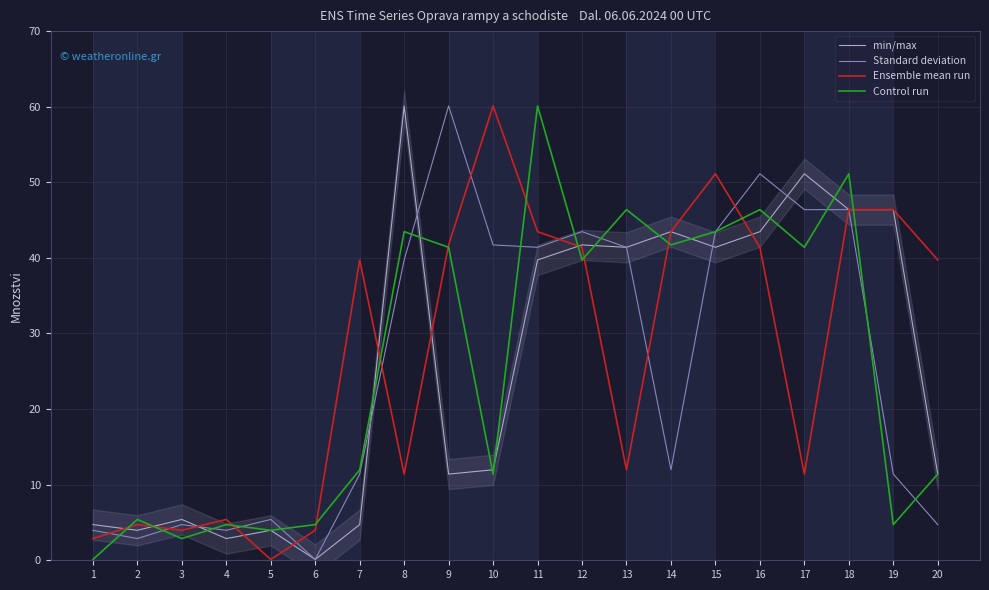

What is the value of the Standard deviation point at the 19th from the left?

11.4